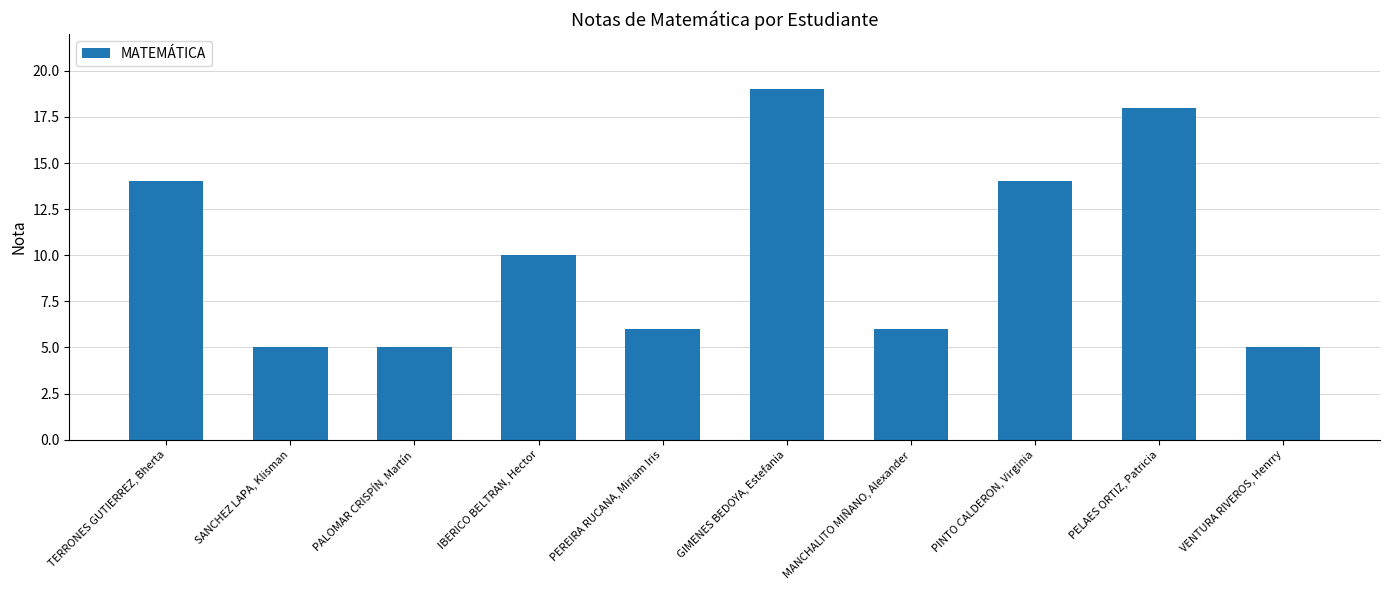

Reading left to right, extract all data points from this chart.

14	5	5	10	6	19	6	14	18	5